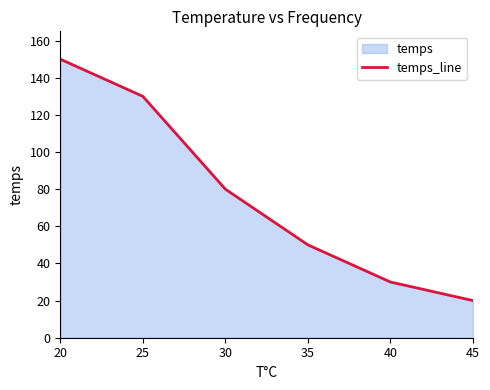

What value does the data have at 35?

50